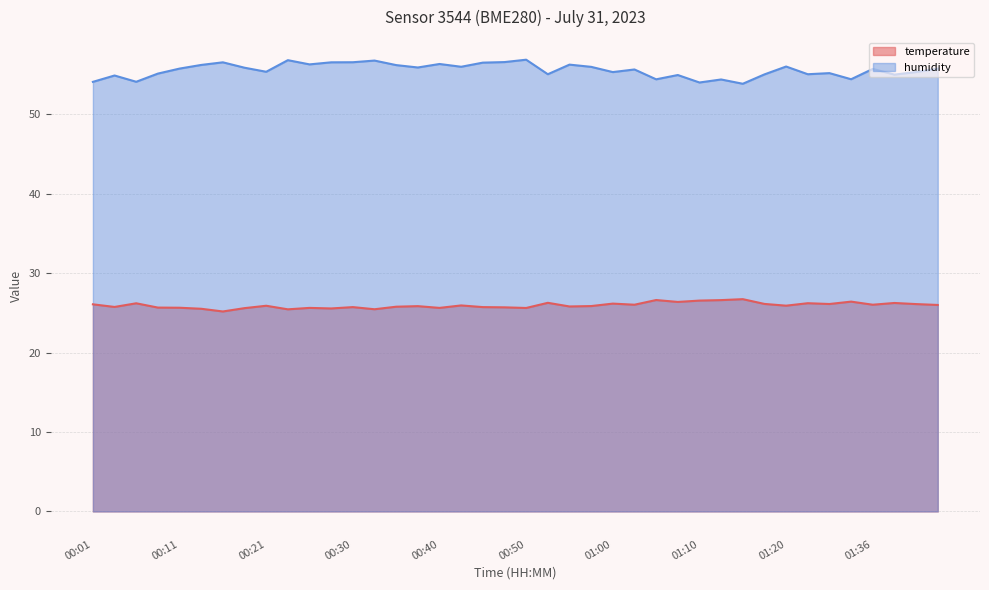

What is the difference between the temperature values at 00:23 and 00:55?

0.4